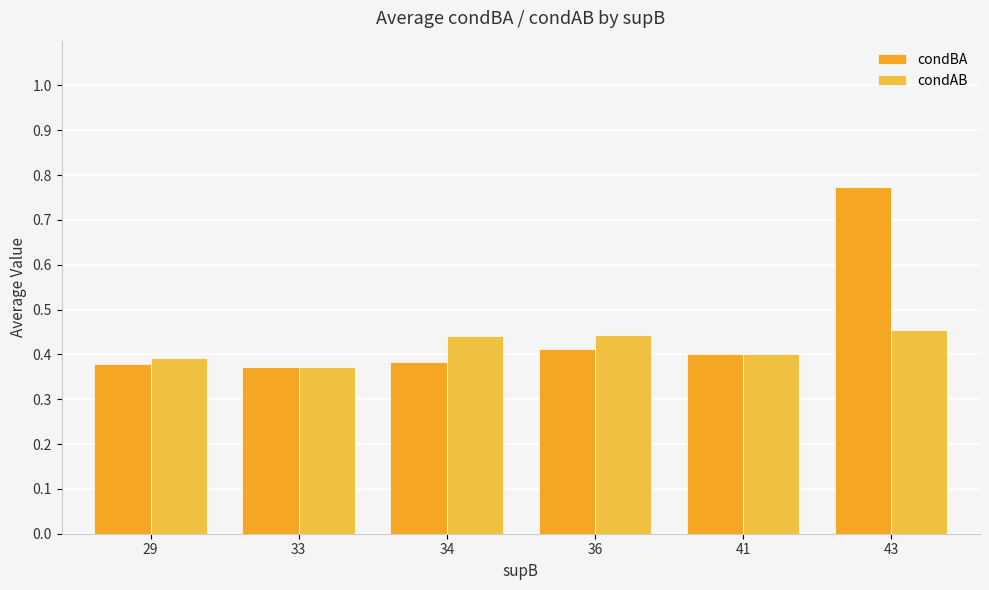

At which category is the sum across all series the highest?

43